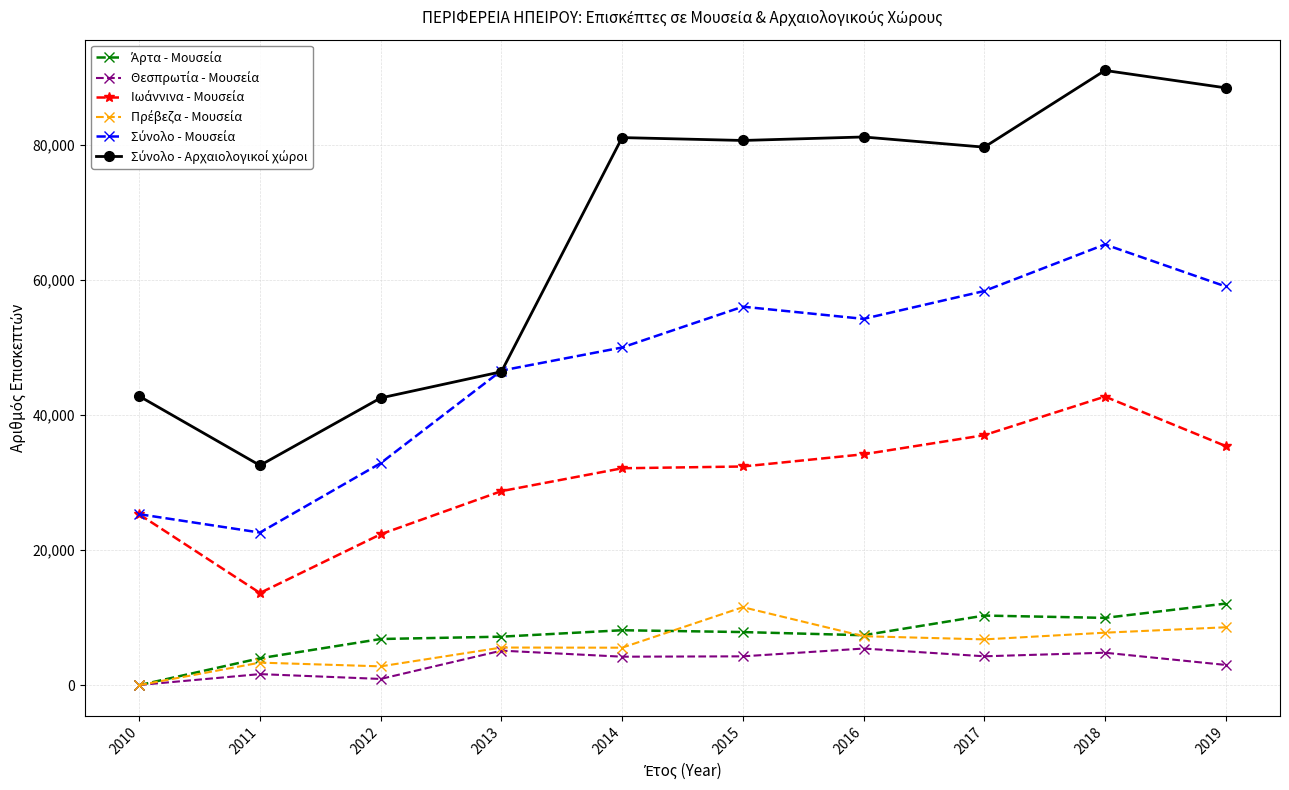

At which category is the sum across all series the highest?

2018